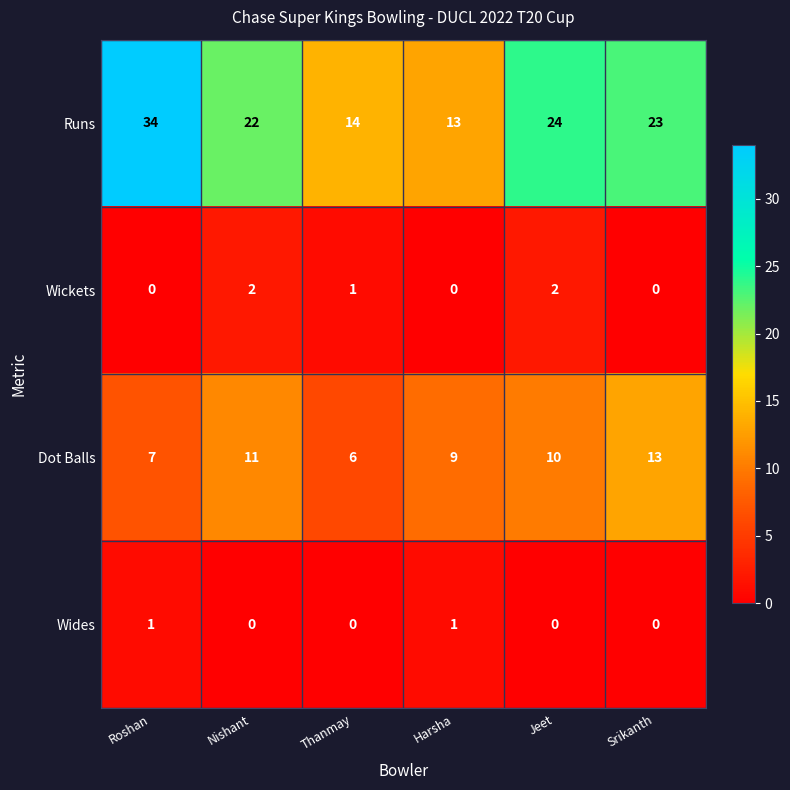

List the series in order of their peak value, highest first.

Runs, Dot Balls, Wickets, Wides